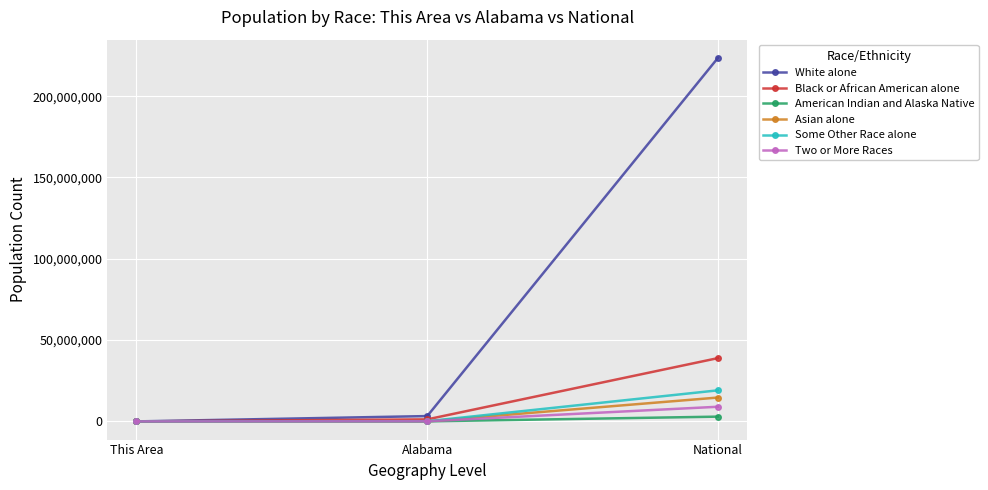

True or false: Some Other Race alone has a value of 19107368 at National.

True